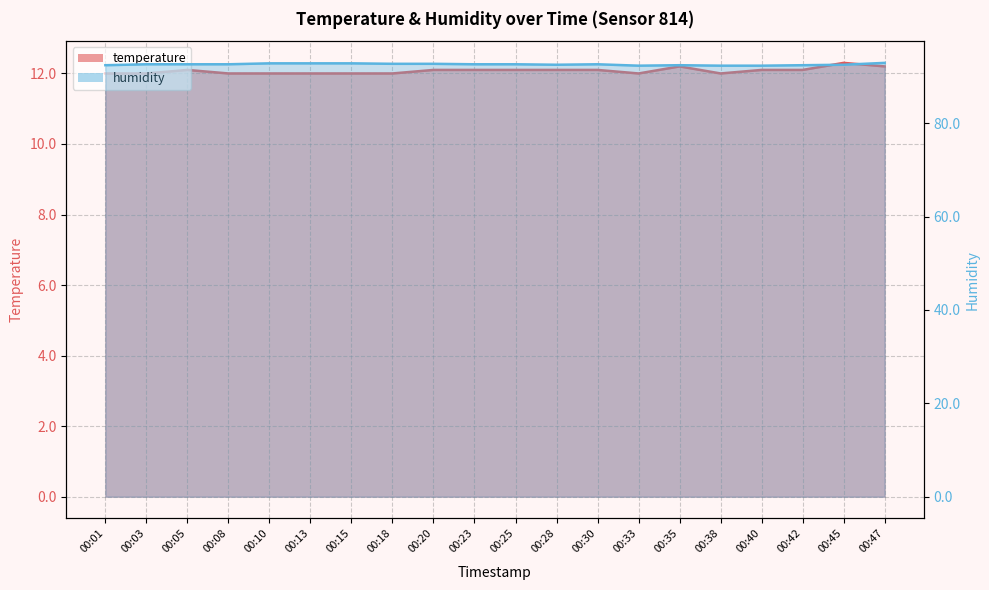

What is the difference between the second highest and second lowest values in the humidity series?

0.5